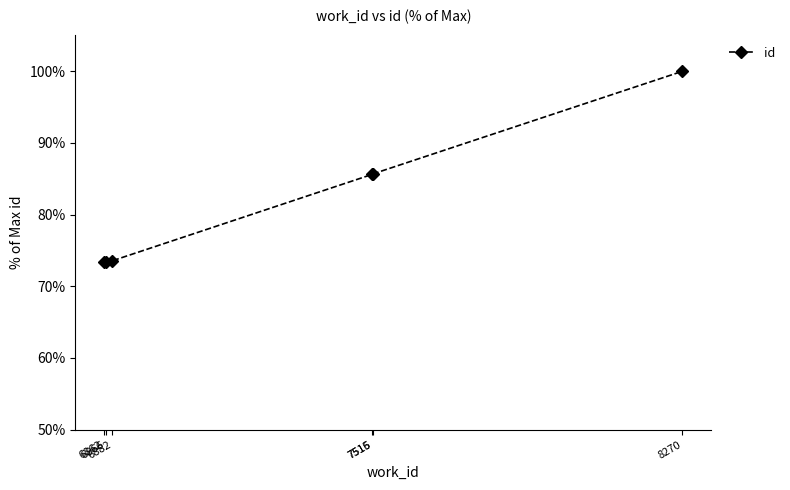

What is the value of the 4th point from the left?

85.6